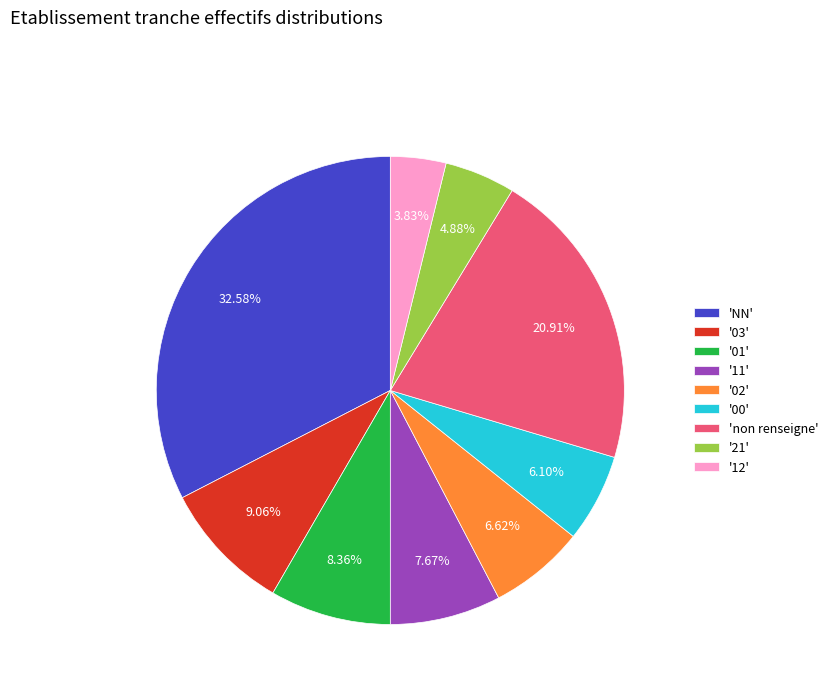

Between '01' and '03', which is larger?

'03'